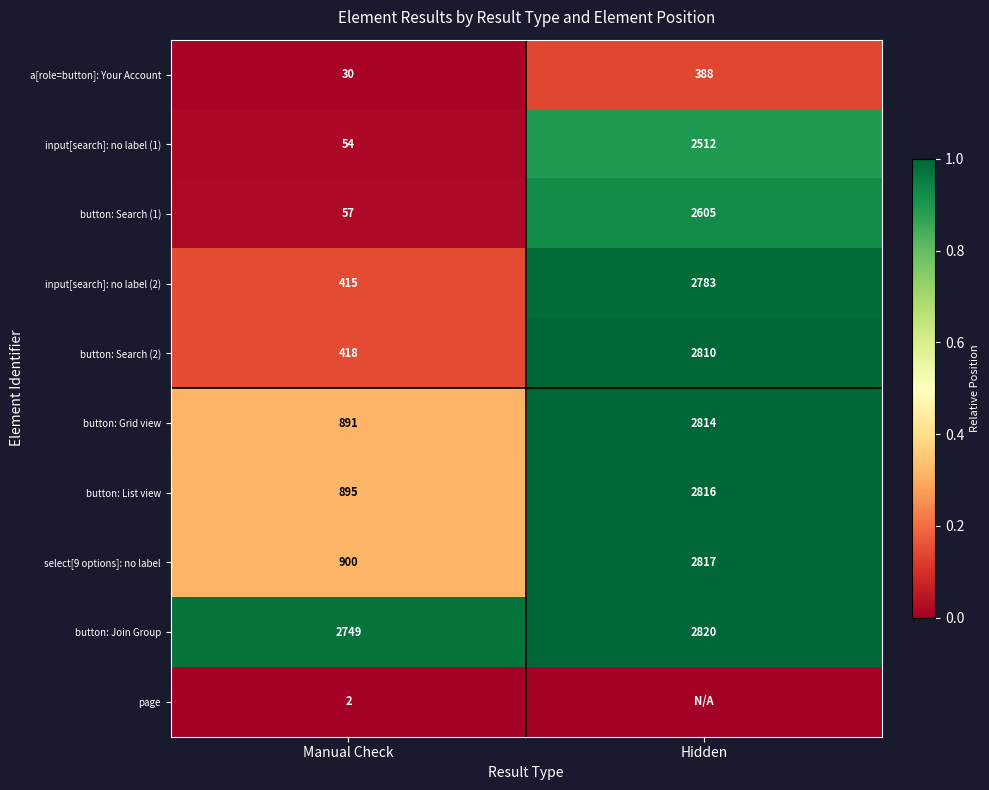

What is the difference between the maximum and minimum values in the select[9 options]: no label series?

1917